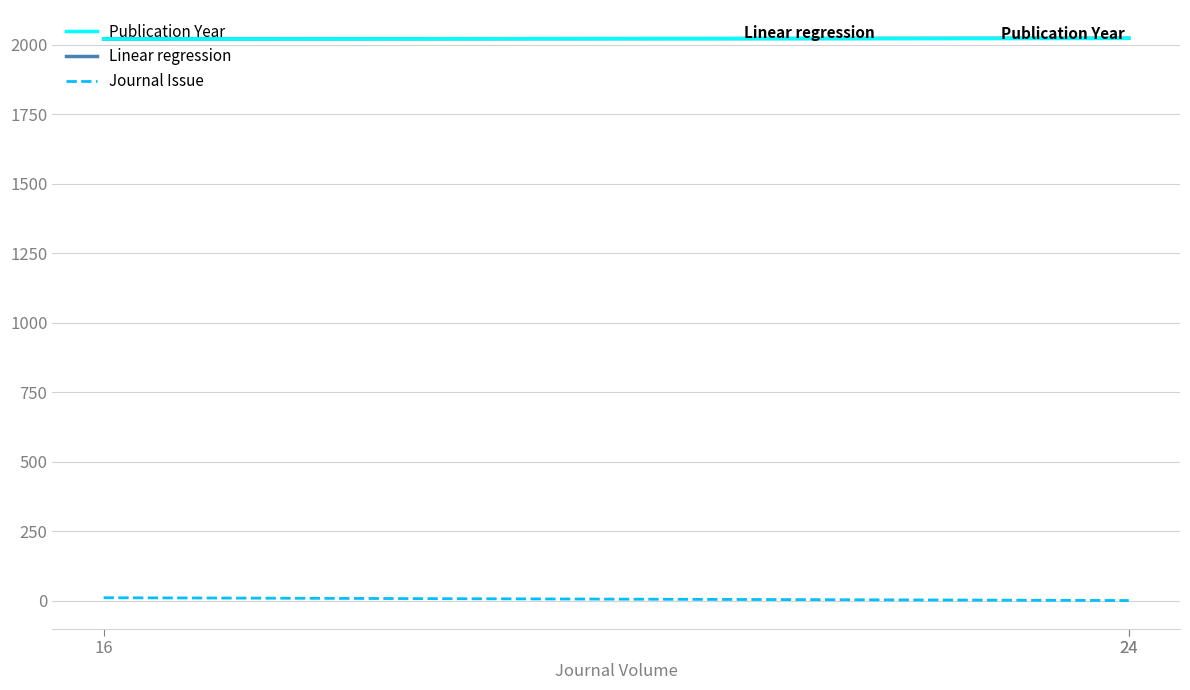

Which has a higher value, 24 or 16?

24